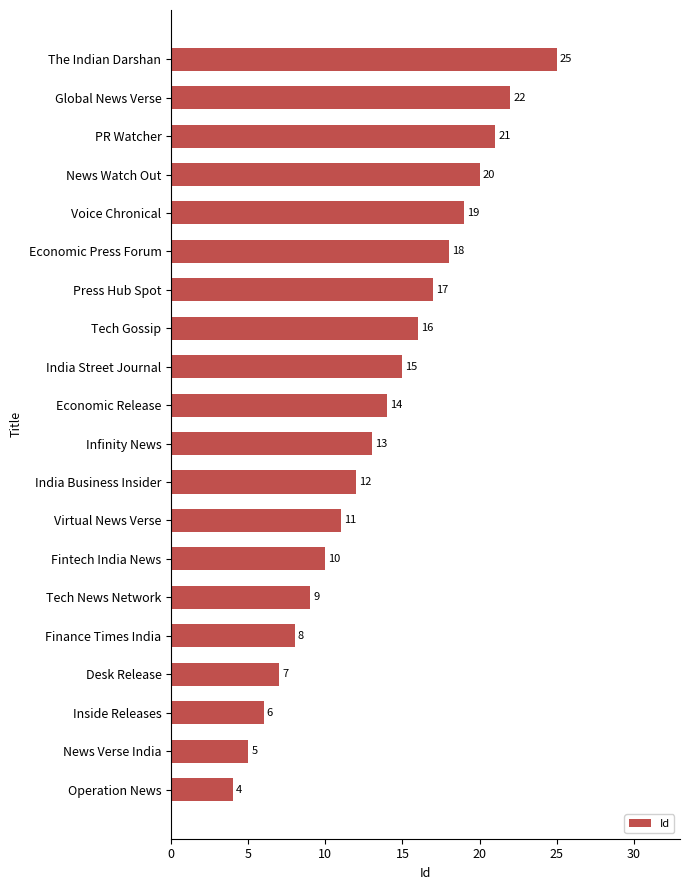

Read the value at Tech News Network, to the nearest 10.

10